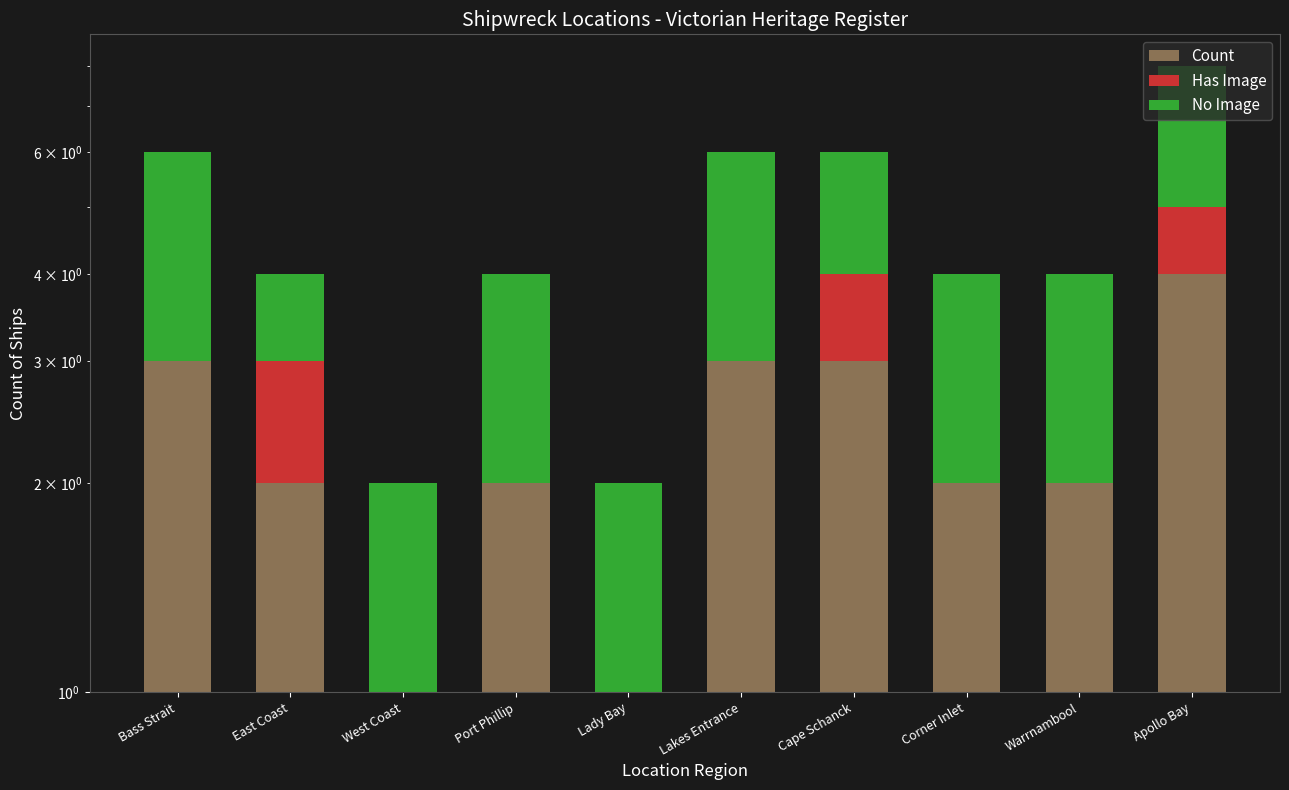

List the labels in order of No Image value, largest first.

Bass Strait, Lakes Entrance, Apollo Bay, Port Phillip, Cape Schanck, Corner Inlet, Warrnambool, East Coast, West Coast, Lady Bay